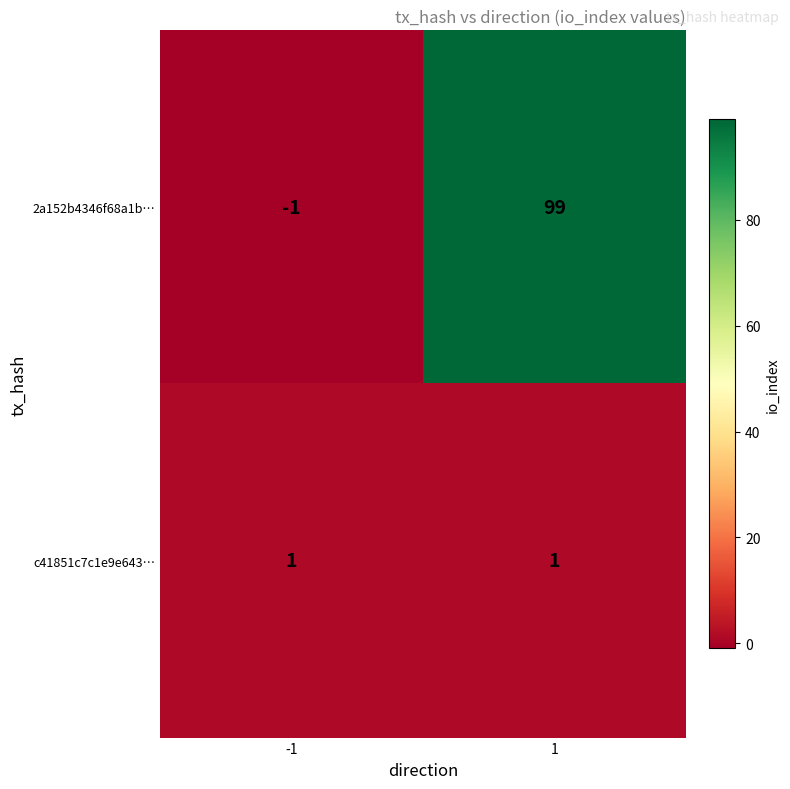

Rank the series by their average value, from highest to lowest.

2a152b4346f68a1b…, c41851c7c1e9e643…